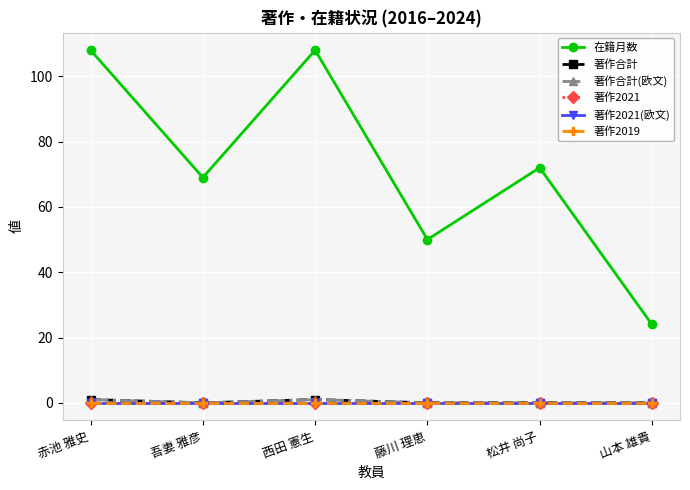

Reading left to right, extract all data points from this chart.

在籍月数: 赤池 雅史=108	吾妻 雅彦=69	西田 憲生=108	藤川 理恵=50	松井 尚子=72	山本 雄貴=24
著作合計: 赤池 雅史=1	吾妻 雅彦=0	西田 憲生=1	藤川 理恵=0	松井 尚子=0	山本 雄貴=0
著作合計(欧文): 赤池 雅史=1	吾妻 雅彦=0	西田 憲生=1	藤川 理恵=0	松井 尚子=0	山本 雄貴=0
著作2021: 赤池 雅史=0	吾妻 雅彦=0	西田 憲生=0	藤川 理恵=0	松井 尚子=0	山本 雄貴=0
著作2021(欧文): 赤池 雅史=0	吾妻 雅彦=0	西田 憲生=0	藤川 理恵=0	松井 尚子=0	山本 雄貴=0
著作2019: 赤池 雅史=0	吾妻 雅彦=0	西田 憲生=0	藤川 理恵=0	松井 尚子=0	山本 雄貴=0